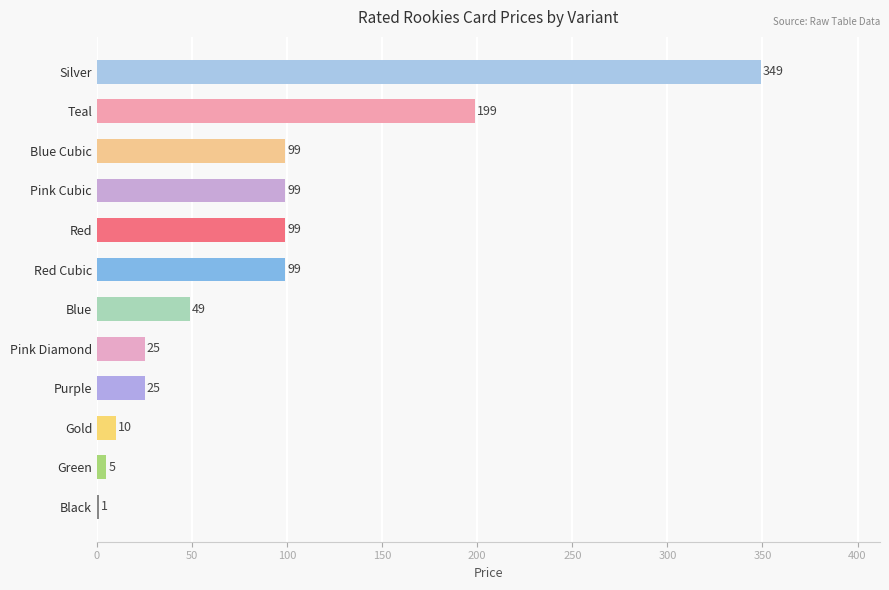

Between Silver and Gold, which is larger?

Silver